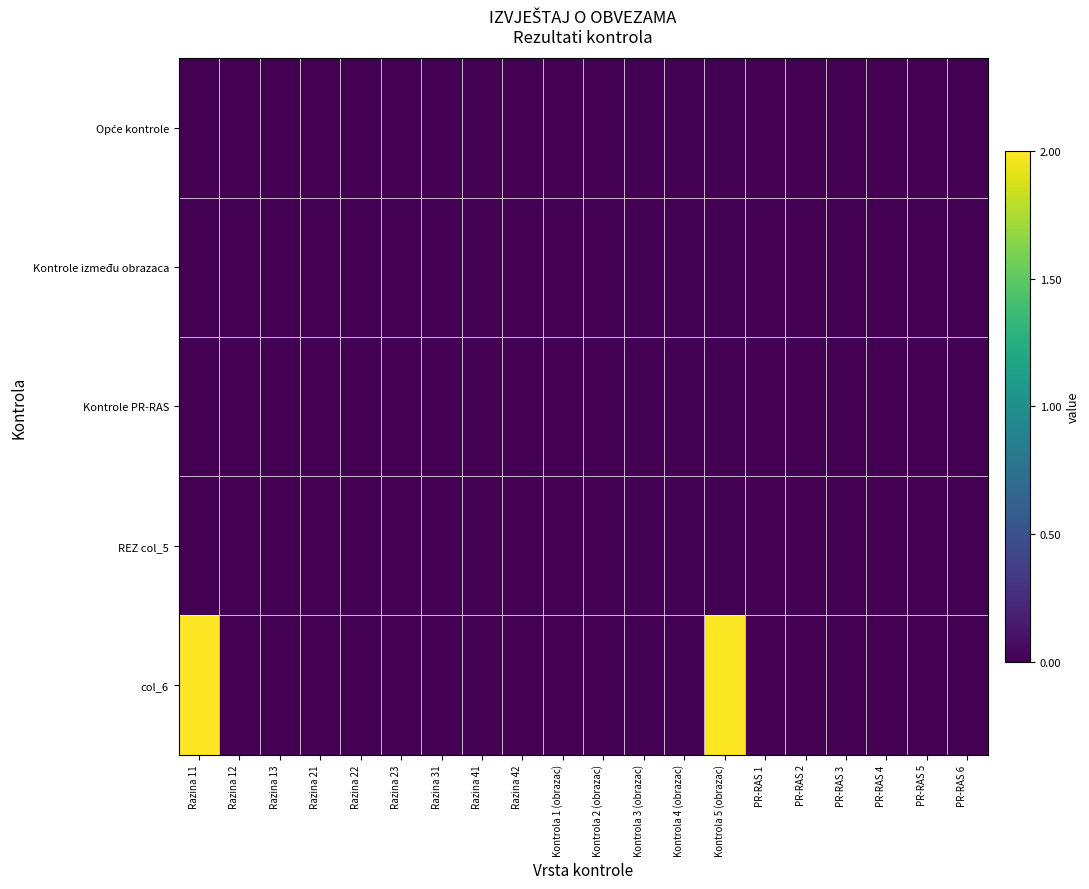

At how many categories does at least one series exceed 0?

2